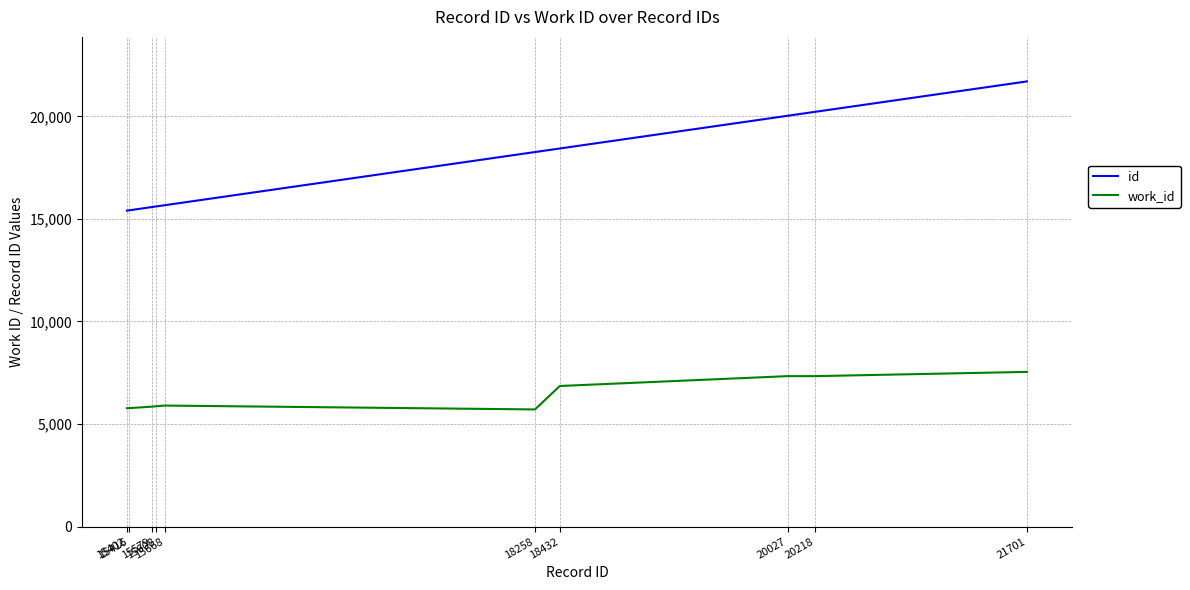

What is the minimum value for work_id?

5712